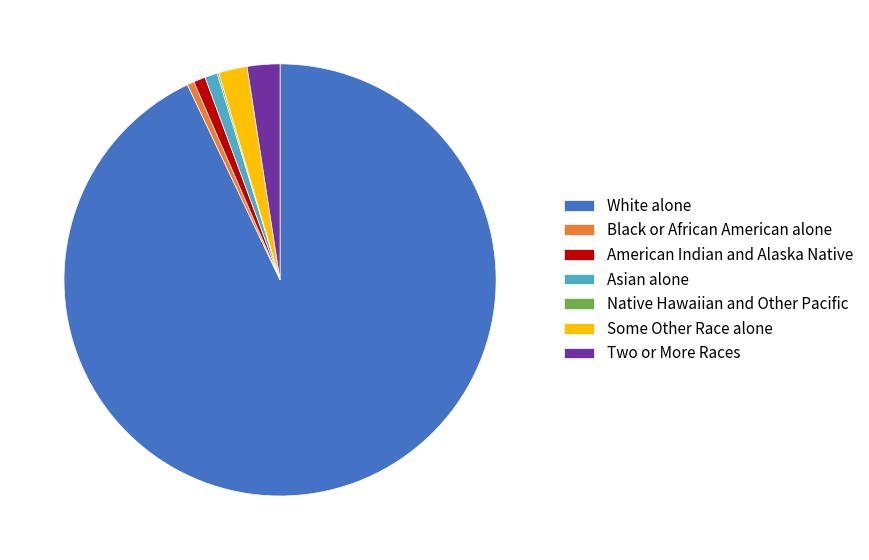

What is the largest slice in the pie chart?

White alone